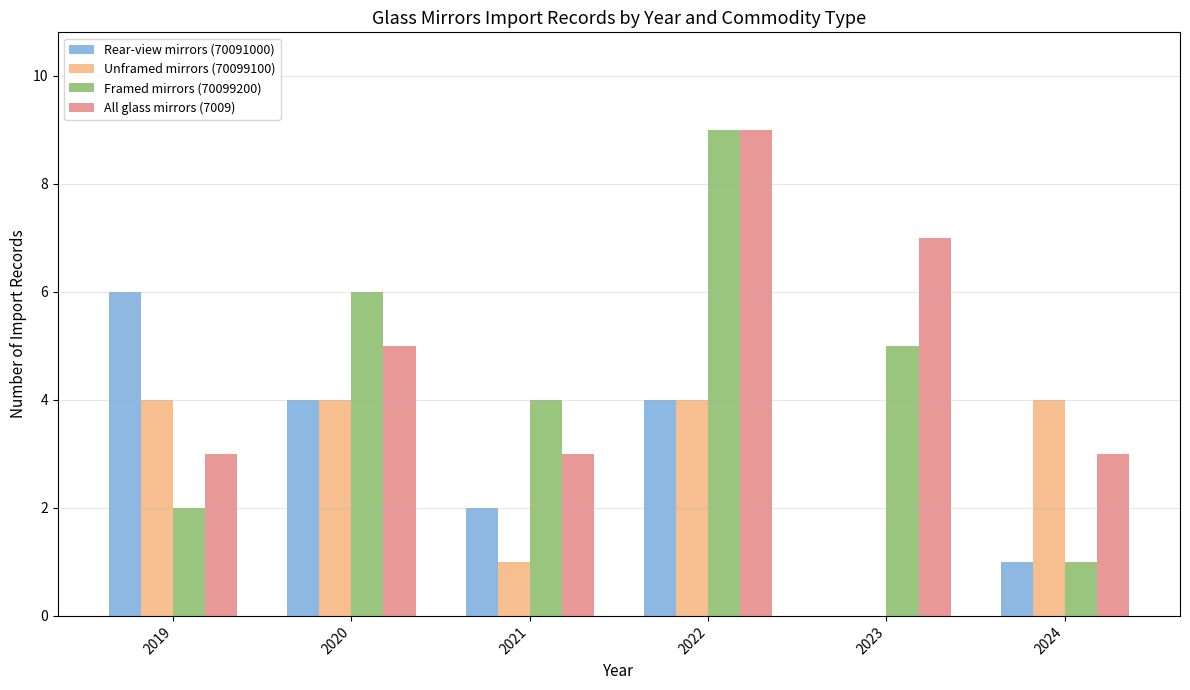

Is the value of All glass mirrors (7009) at 2023 greater than the value of Framed mirrors (70099200) at 2024?

Yes